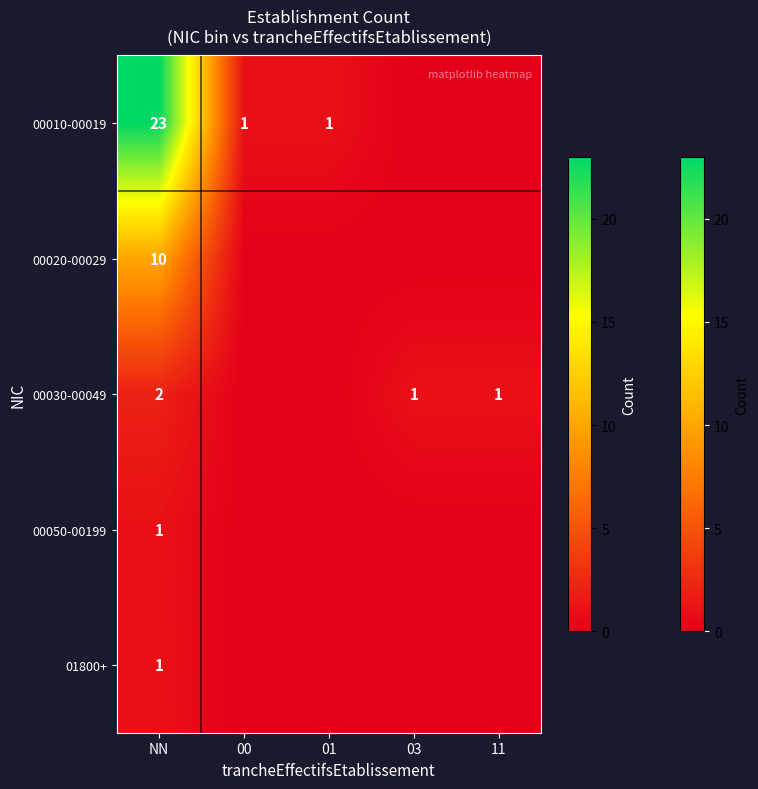

At which category is the sum across all series the highest?

NN